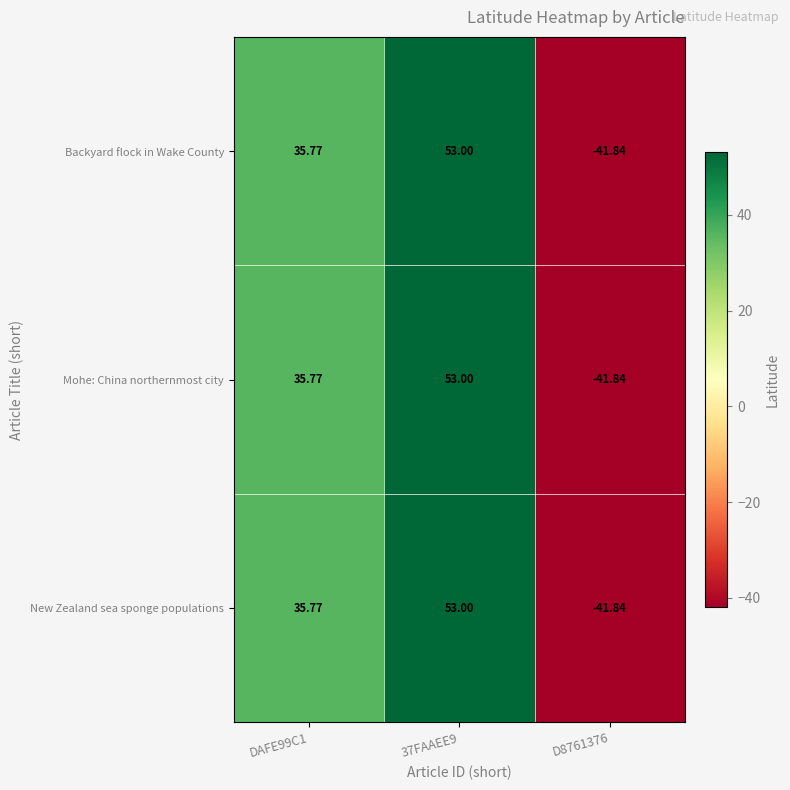

Is the value of Backyard flock in Wake County at D8761376 greater than the value of Mohe: China northernmost city at DAFE99C1?

No